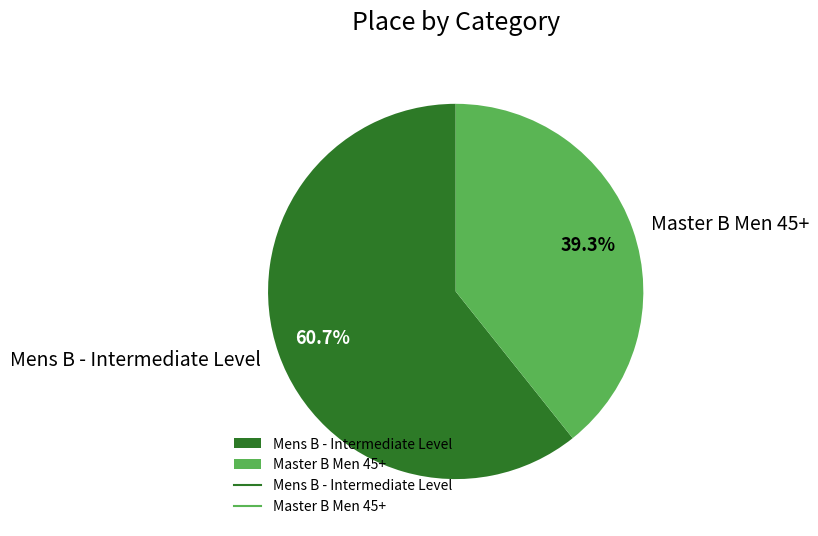

To the nearest percent, what is the combined percentage of Mens B - Intermediate Level and Master B Men 45+?

100%